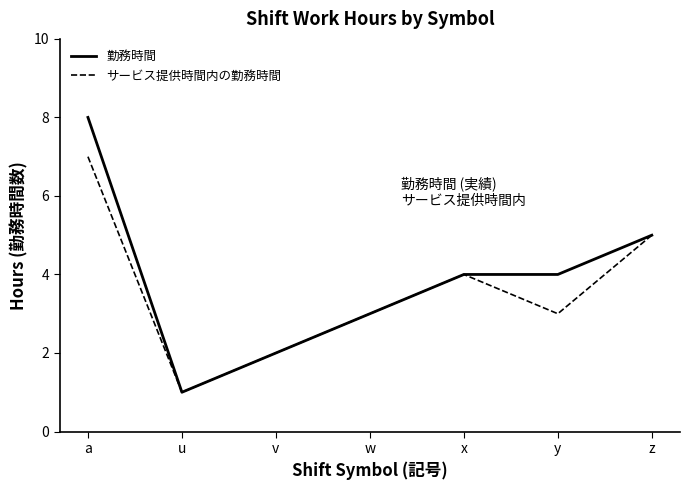

Which series has the largest total across all categories?

勤務時間